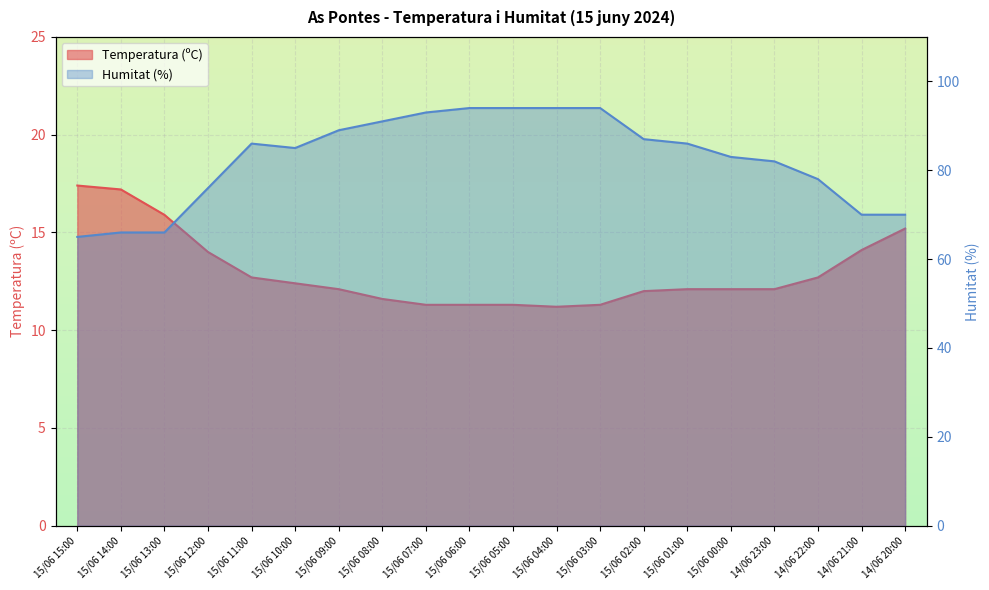

How many interior local valleys does the Temperatura (ºC) series have?

1